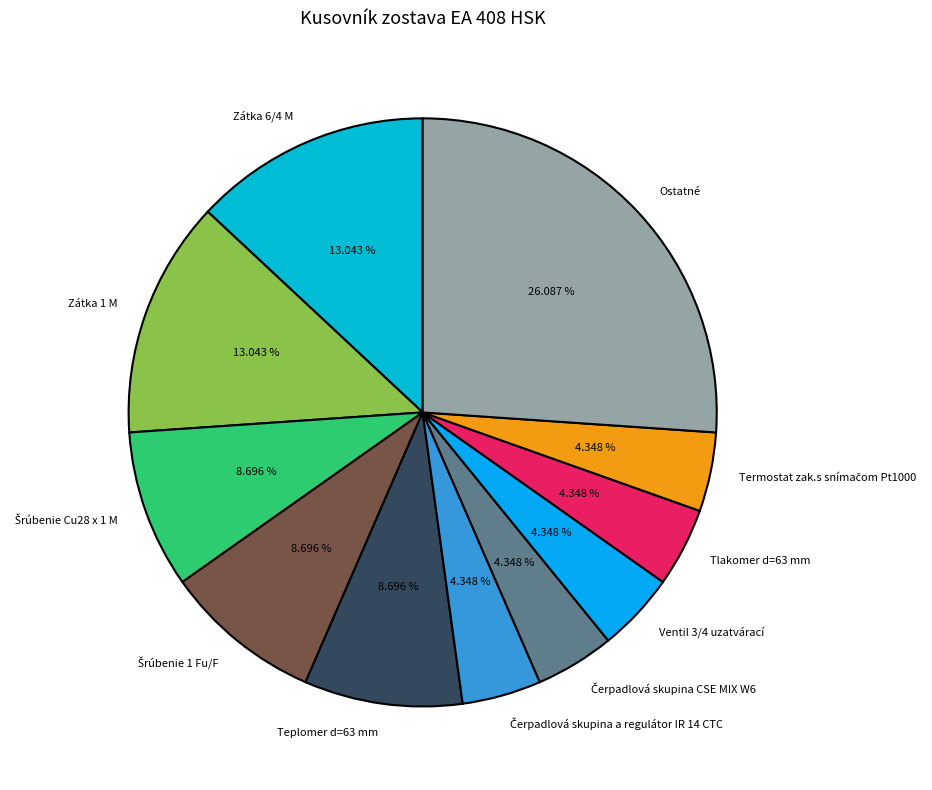

Is it true that Teplomer d=63 mm is 1% of the pie?

False